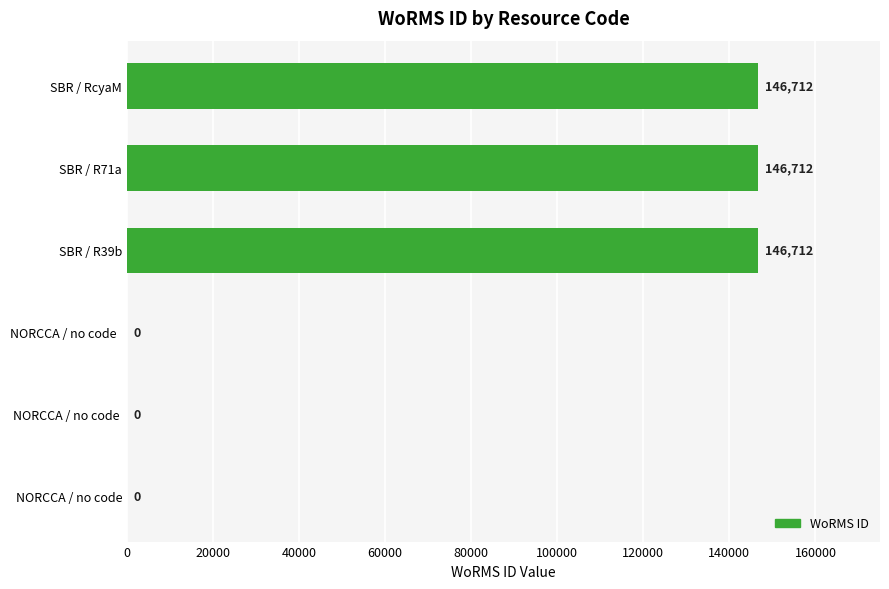

Reading bottom to top, list all the values displayed in this chart.

NORCCA / no code=0	NORCCA / no code =0	NORCCA / no code  =0	SBR / R39b=146712	SBR / R71a=146712	SBR / RcyaM=146712